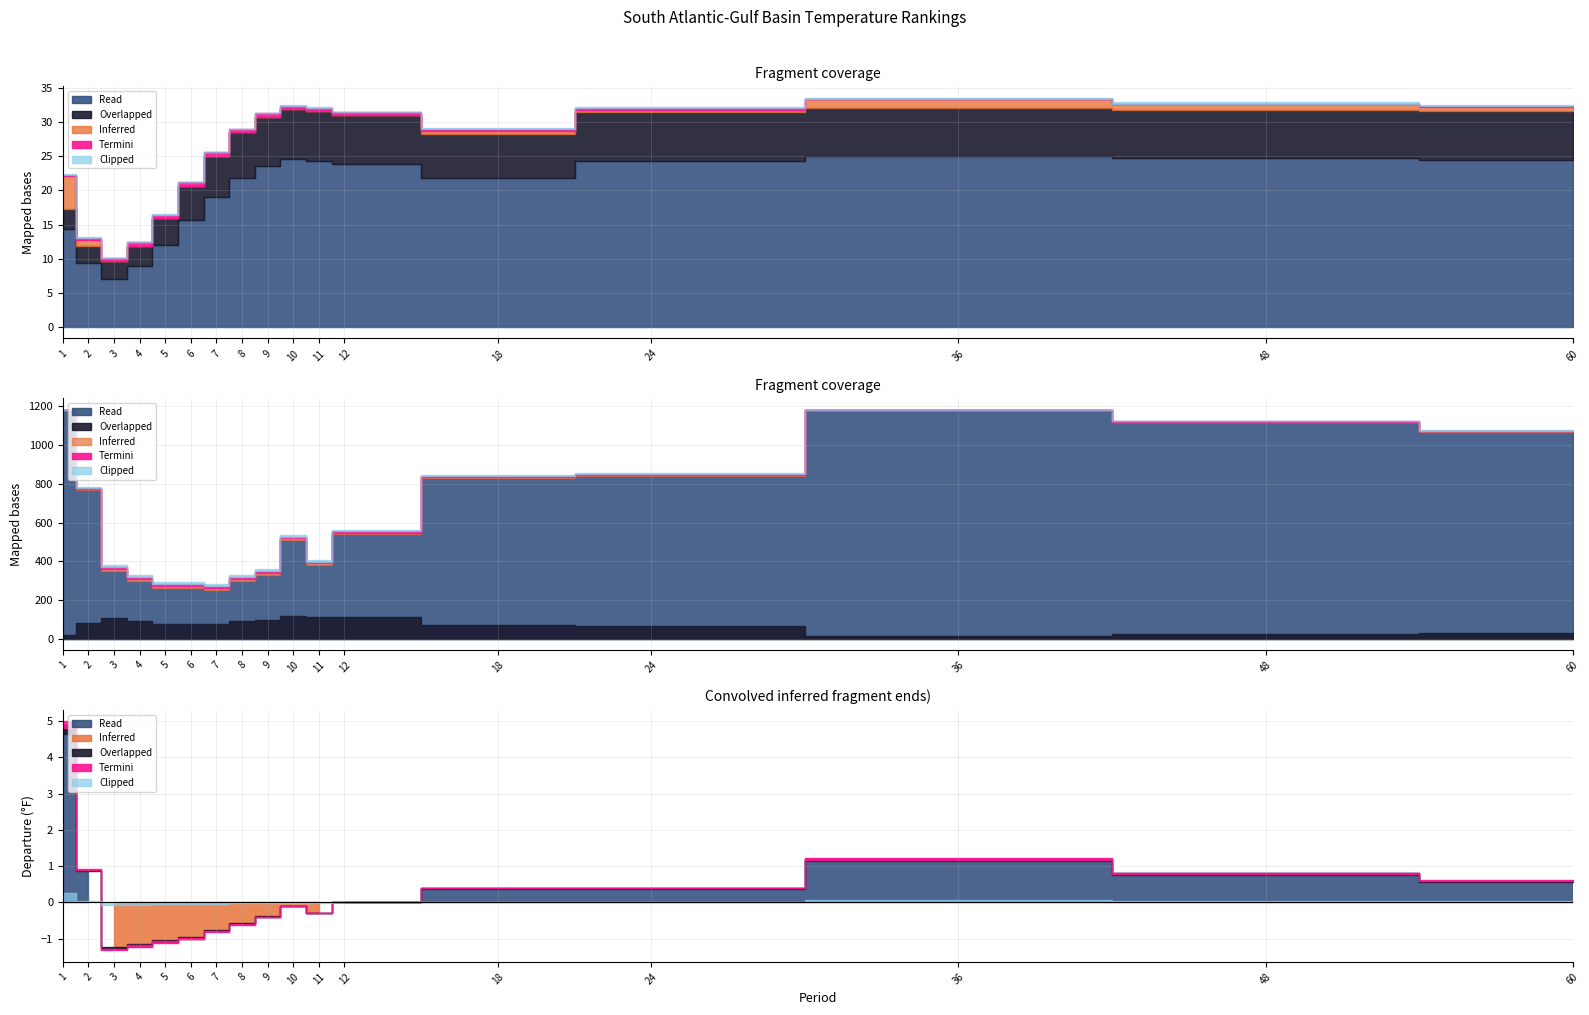

How many distinct data groups are displayed?

5